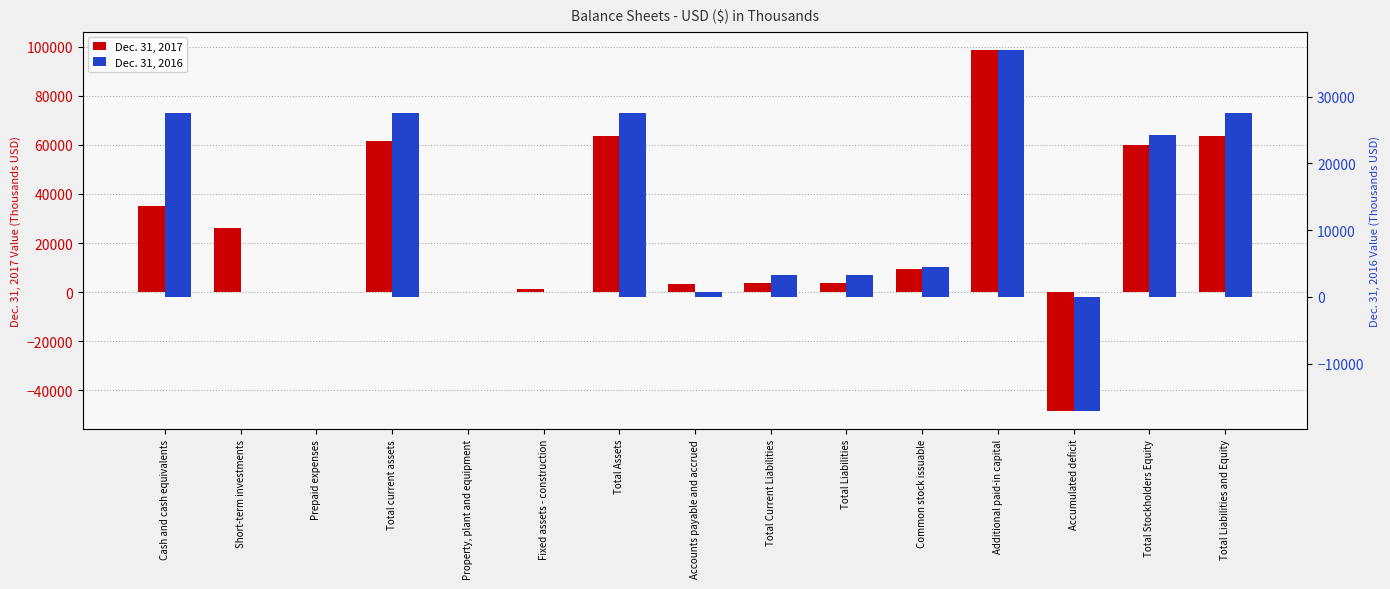

Between Accounts payable and accrued and Total current assets, which is larger?

Total current assets